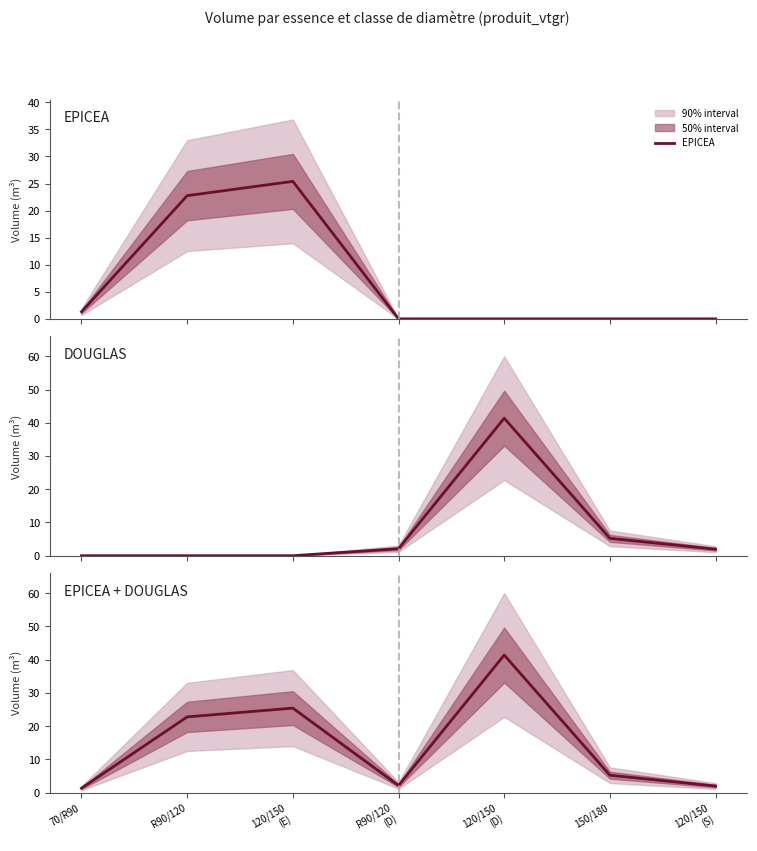

What position from the left is 120/150
(D)?

5